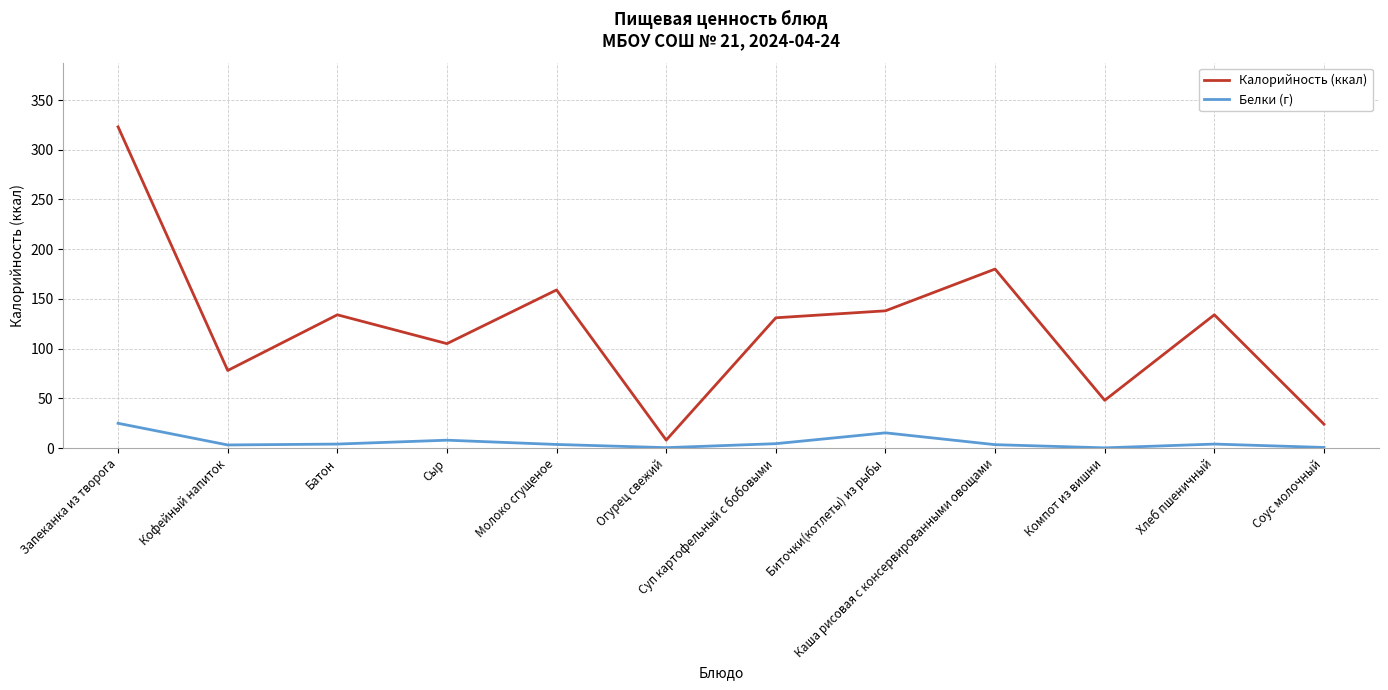

How many lines are shown in the chart?

2